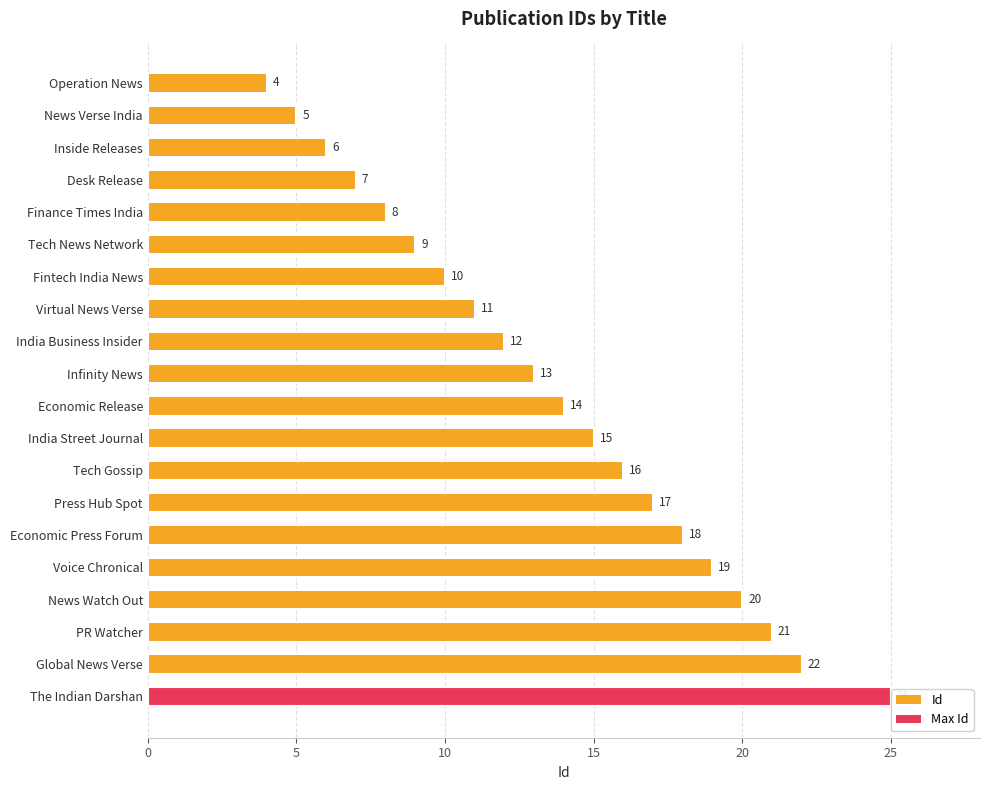

Rank the categories by value from highest to lowest.

The Indian Darshan, Global News Verse, PR Watcher, News Watch Out, Voice Chronical, Economic Press Forum, Press Hub Spot, Tech Gossip, India Street Journal, Economic Release, Infinity News, India Business Insider, Virtual News Verse, Fintech India News, Tech News Network, Finance Times India, Desk Release, Inside Releases, News Verse India, Operation News